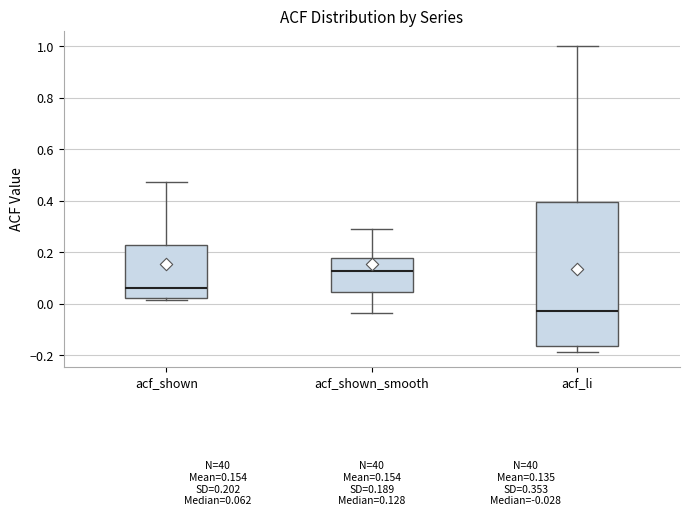

Reading left to right, read every box against the y-axis: the position of its median line, the range the box covers, and the ends of its whiskers. The values are not printed on the chart, so give them approximately, as read against the axis.

acf_shown: median 0.06, box 0.02 to 0.22, whiskers 0.02 (just below the box's lower edge) to 0.48
acf_shown_smooth: median 0.12, box 0.04 to 0.18, whiskers -0.04 to 0.30
acf_li: median -0.02, box -0.16 to 0.40, whiskers -0.18 to 1.00